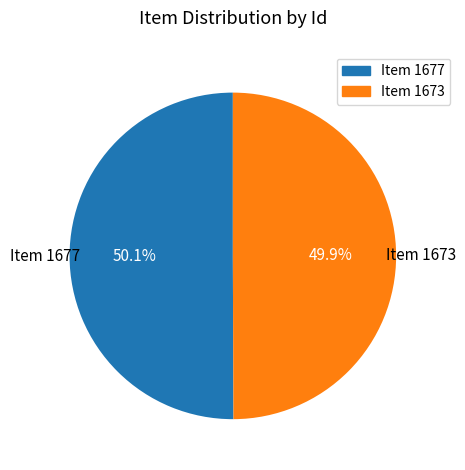

To the nearest percent, what is the combined percentage of Item 1677 and Item 1673?

100%